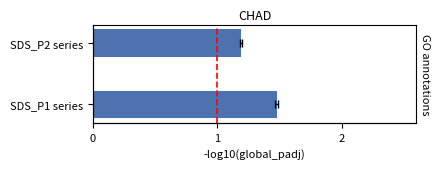

How many categories are shown in the chart?

2